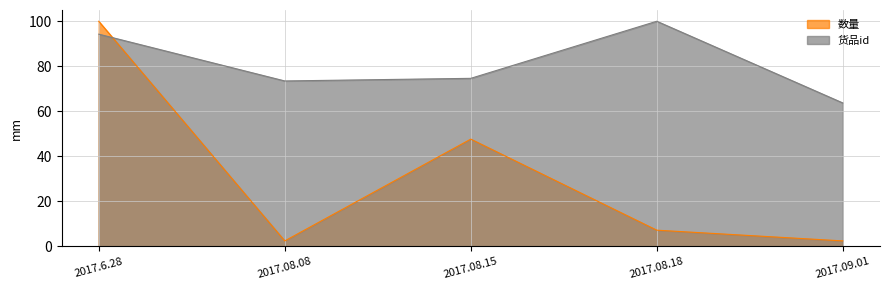

What is the total value across all series at 2017.08.08?

75.8